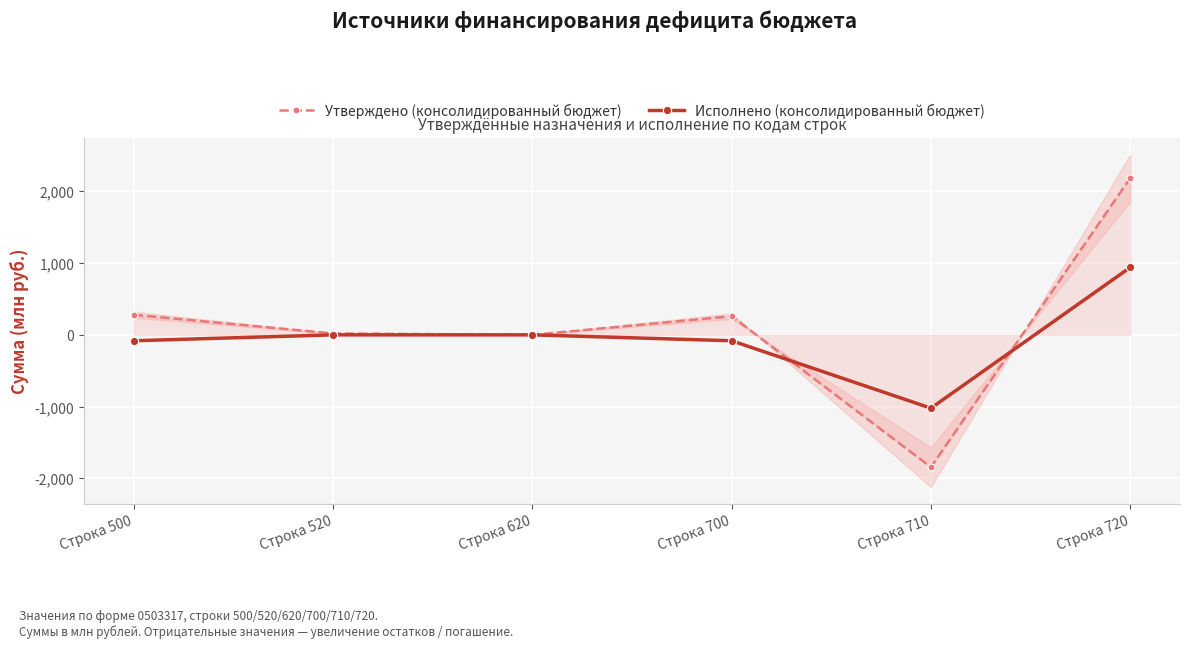

At which category does the chart reach its peak across all series?

Строка 720